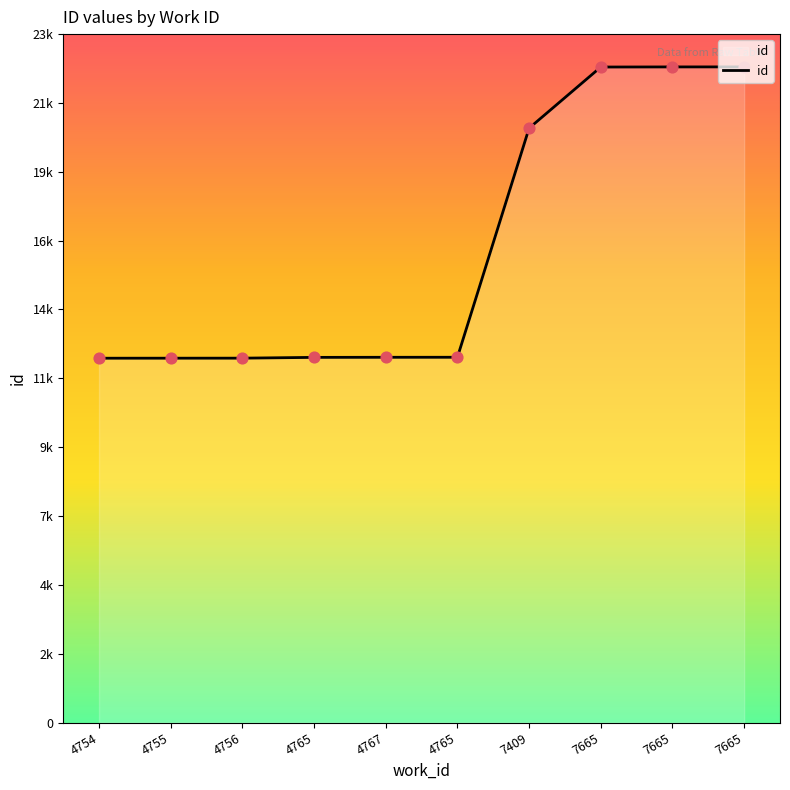

Between 4754 and 7665, which is larger?

7665